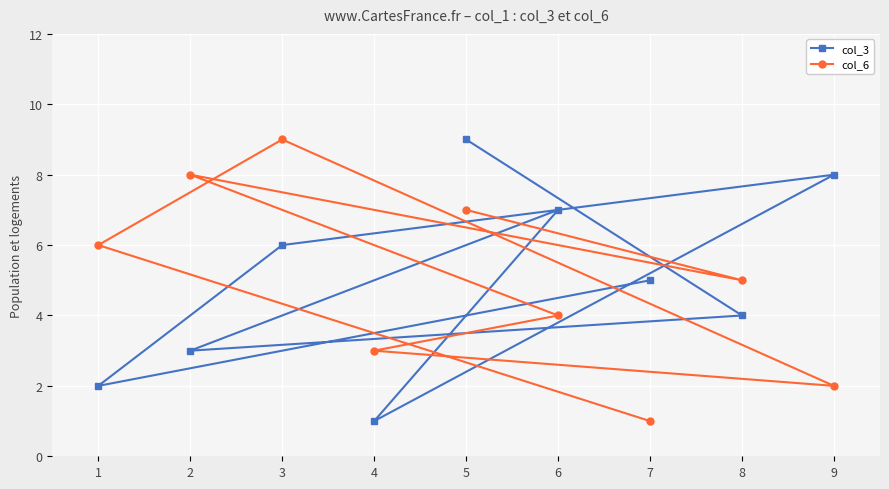

Between 4 and 7, which is larger?

7